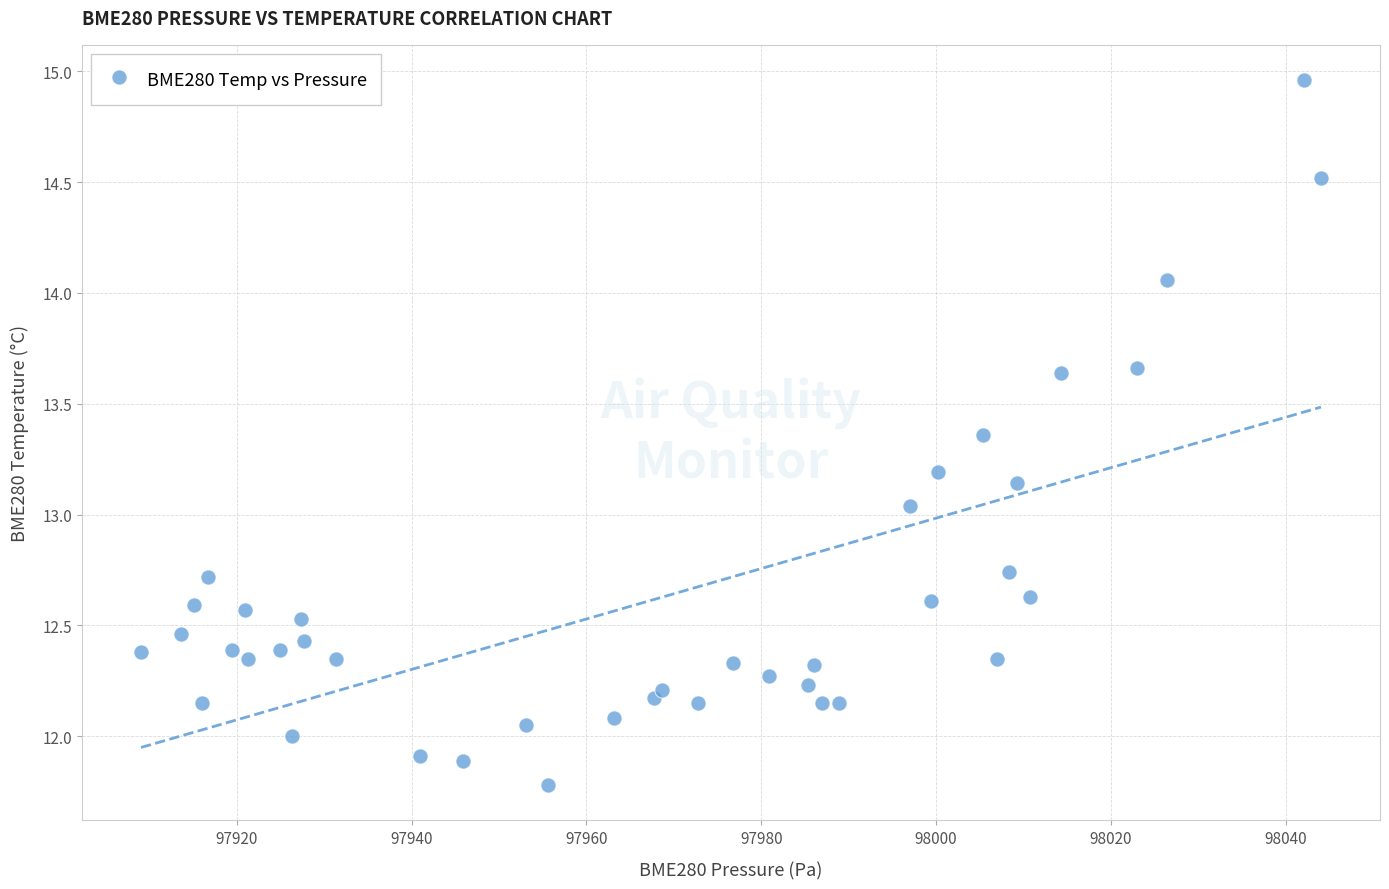

What is the range of X values (max minus min)?

135.0